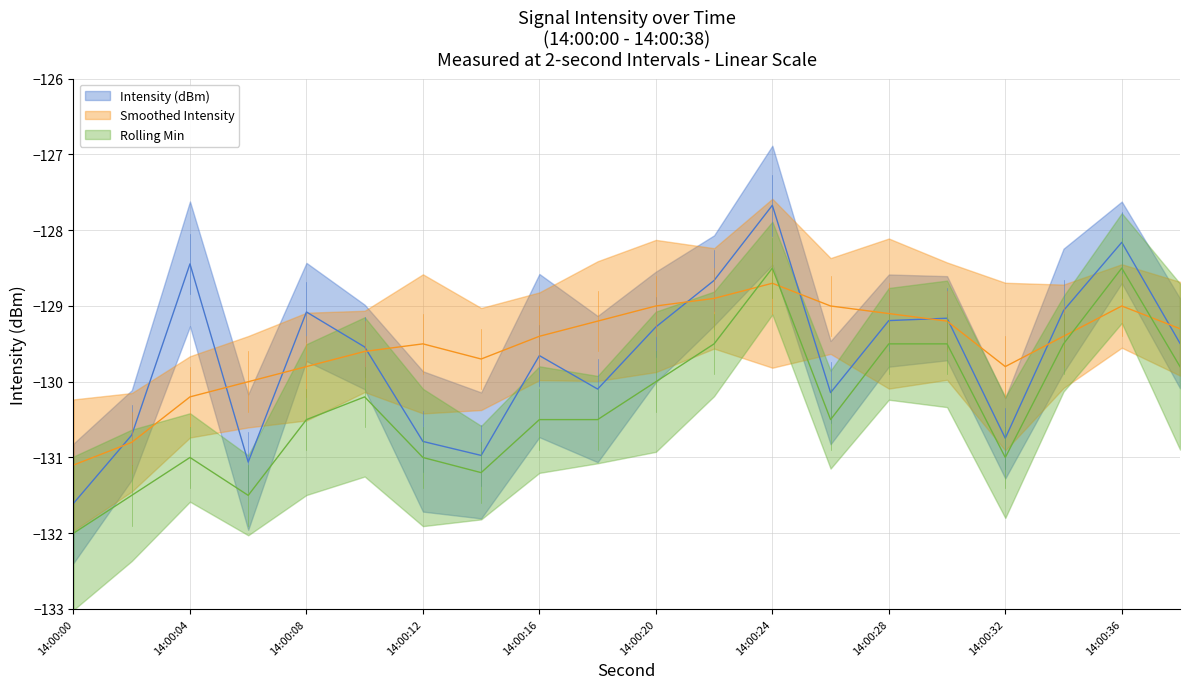

True or false: Rolling Min has a value of -71.5 at 18.

False